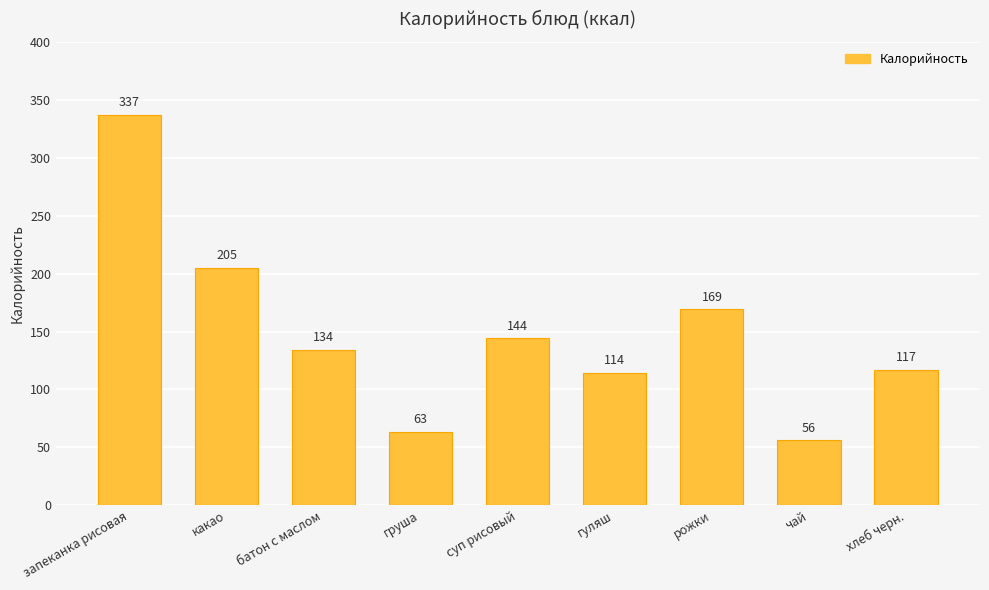

What is the maximum value shown in the chart?

337